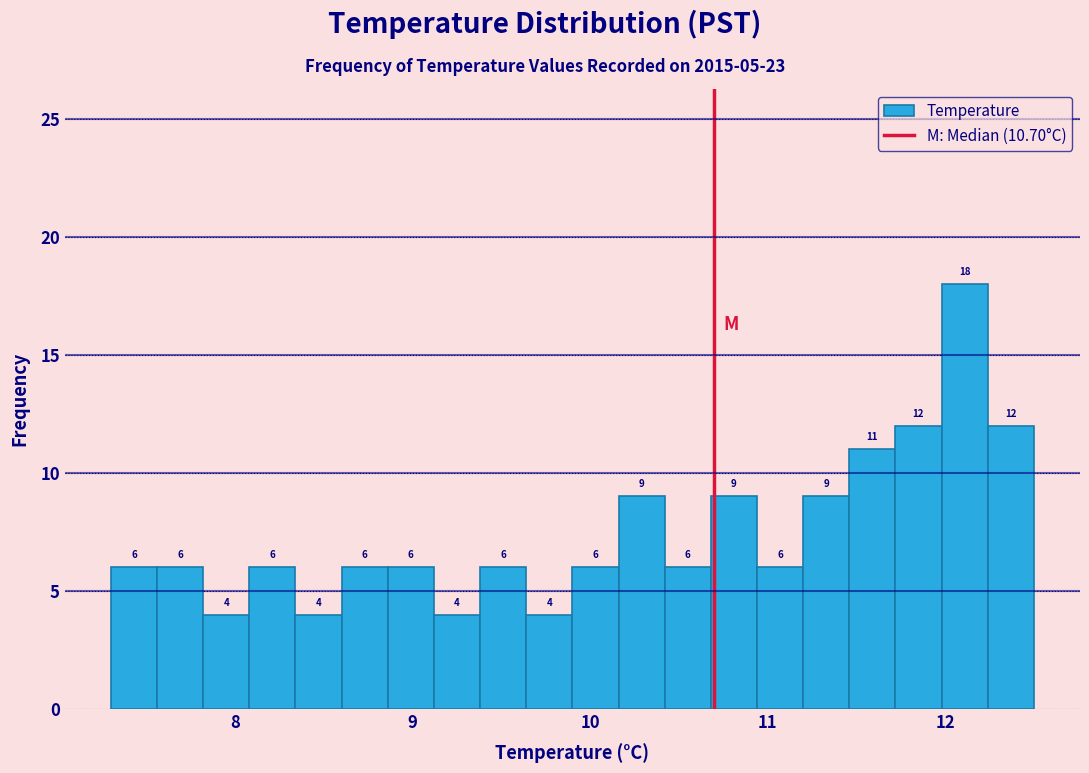

Around what value on the x-axis is the tallest bar? Give the approximate position of its centre, as read against the axis.

12.1